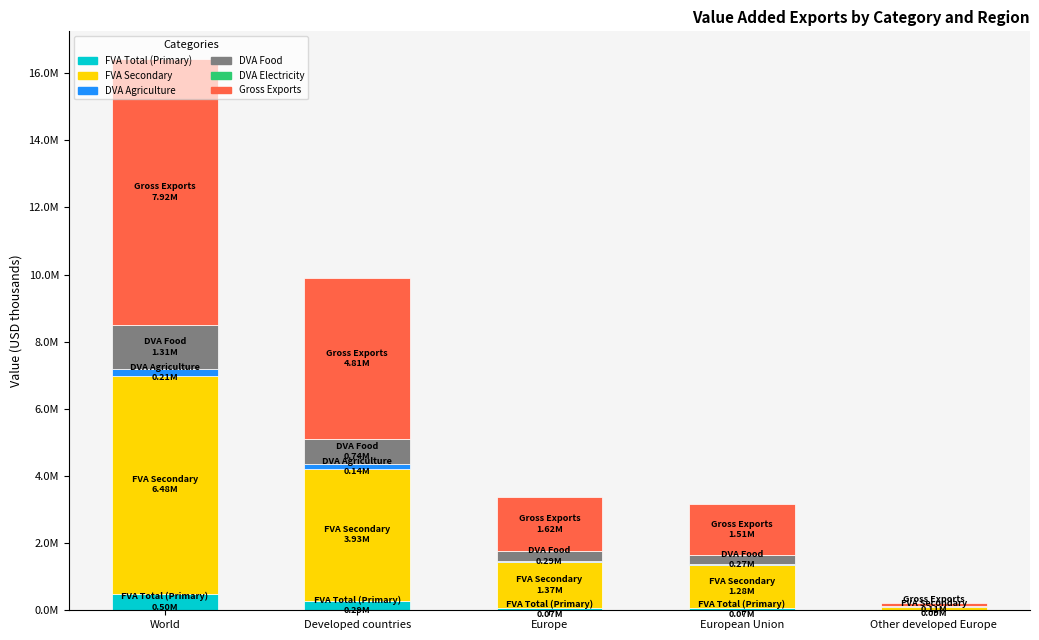

List the series in order of their peak value, highest first.

Gross Exports, FVA Secondary, DVA Food, FVA Total (Primary), DVA Agriculture, DVA Electricity